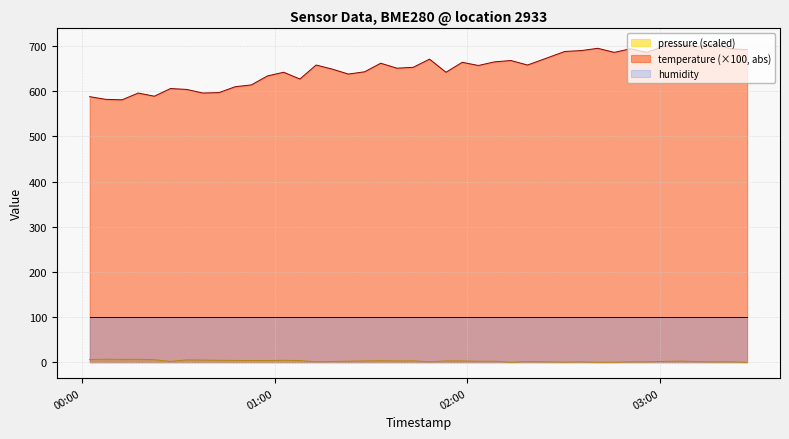

What is the maximum value for temperature (×100, abs)?

704.0